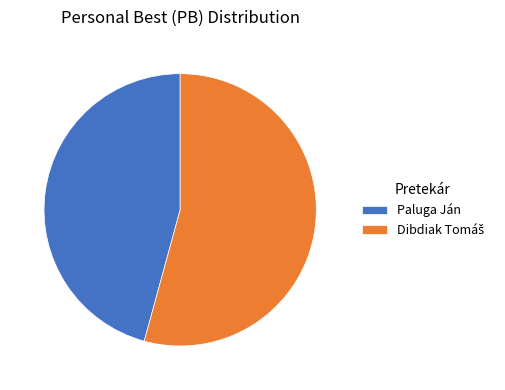

The Paluga Ján slice represents 46% of the pie. True or false?

True